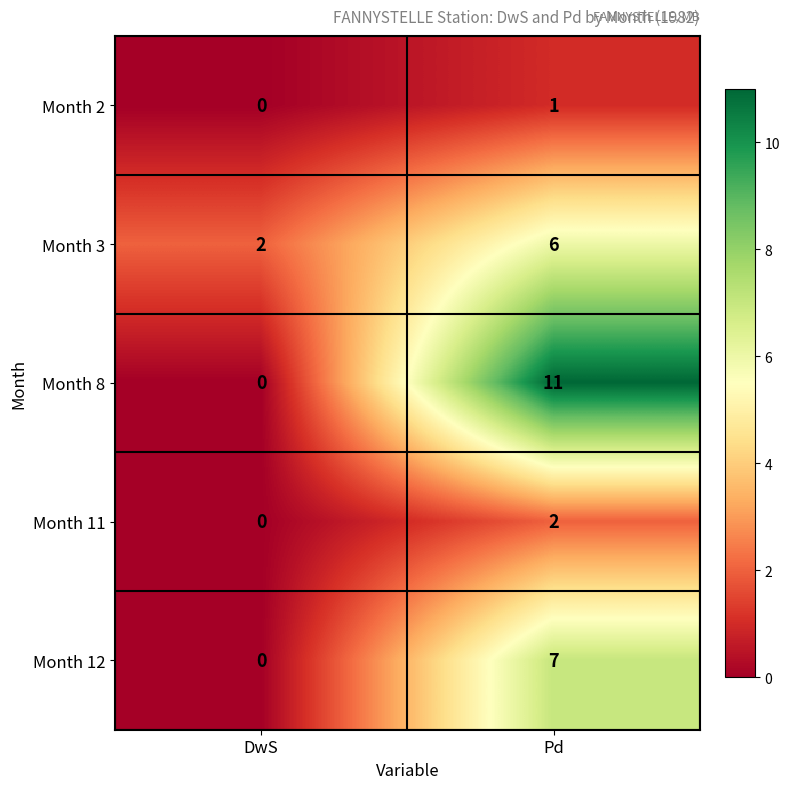

What is the maximum value shown in the chart?

11